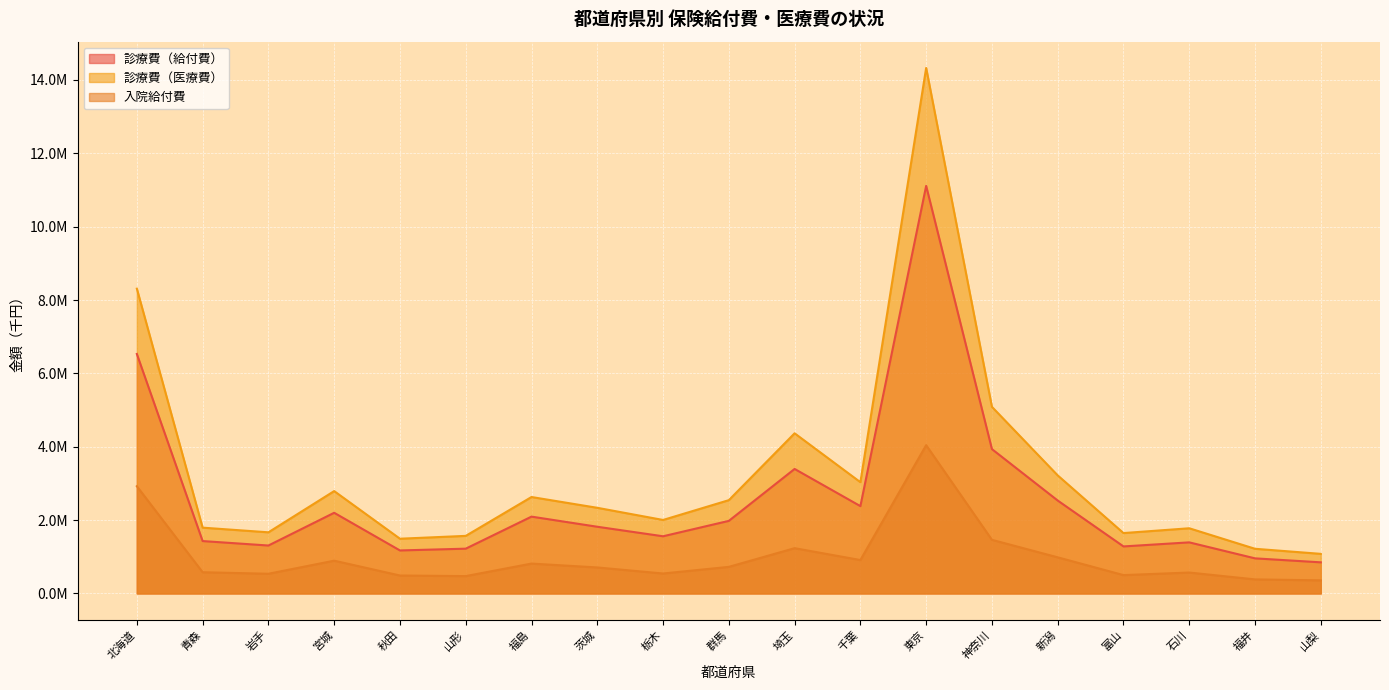

At how many categories does at least one series exceed 10195678?

1